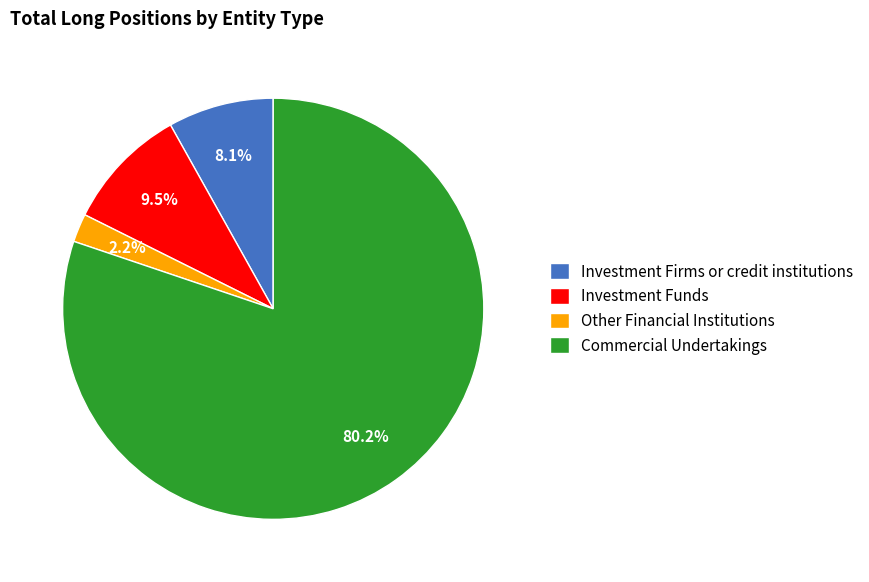

Is it true that Investment Firms or credit institutions is 8% of the pie?

True